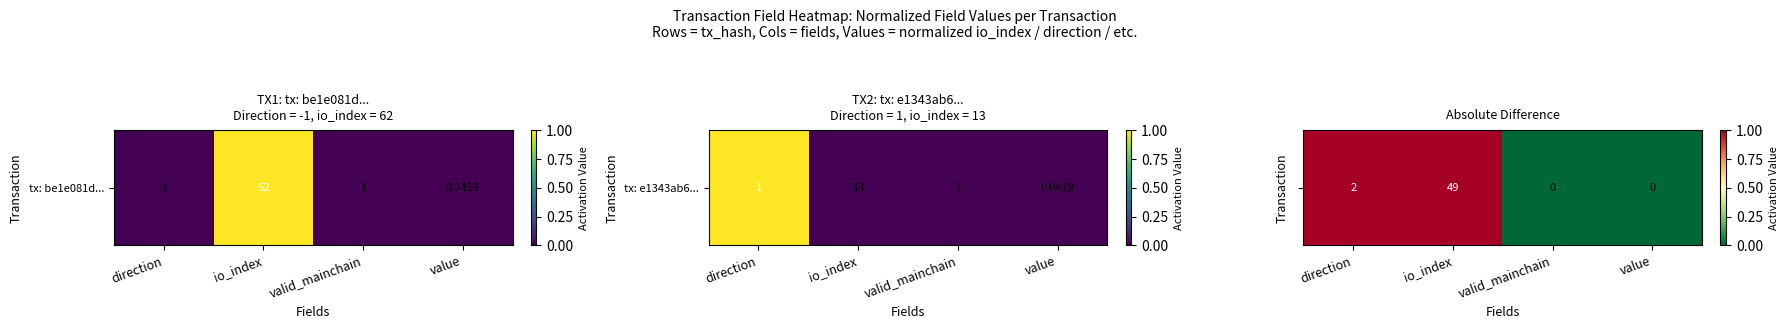

At which category does the chart reach its peak across all series?

direction